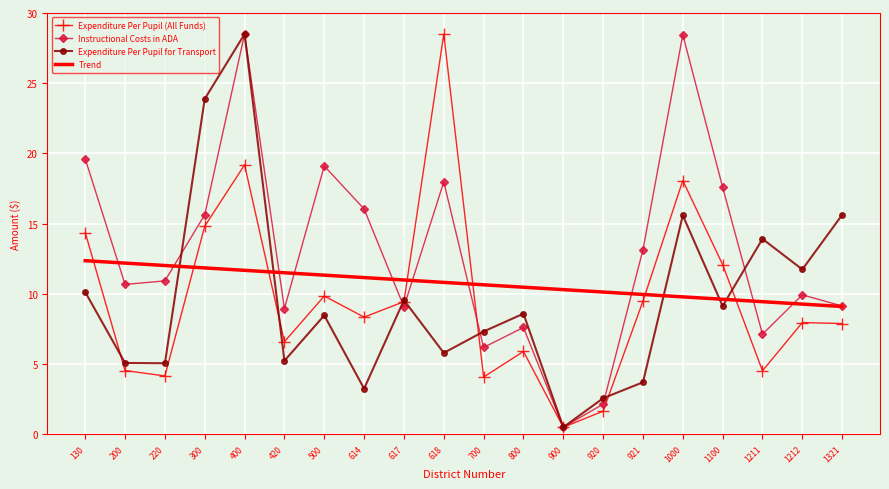

What is the greatest value displayed?

28.5